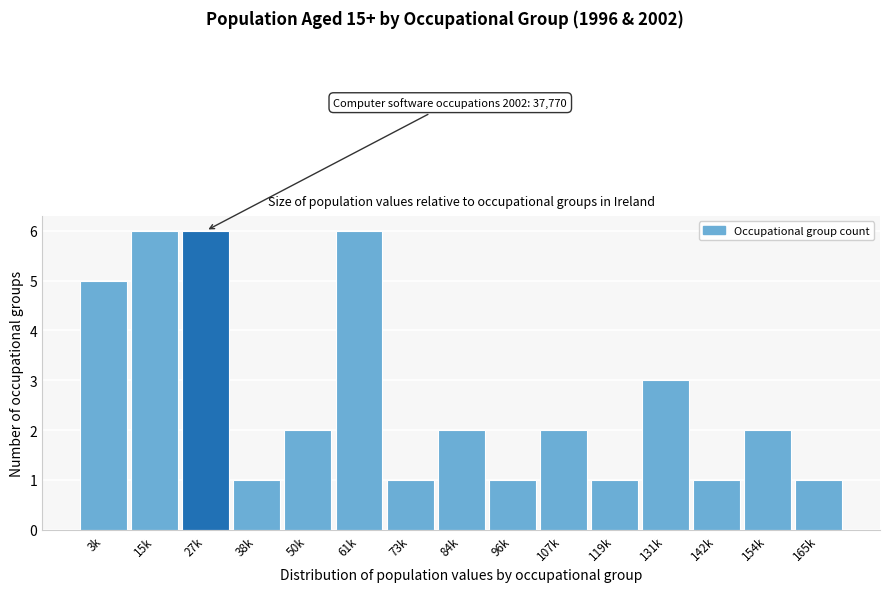

Reading right to left, extract all data points from this chart.

1	2	1	3	1	2	1	2	1	6	2	1	6	6	5